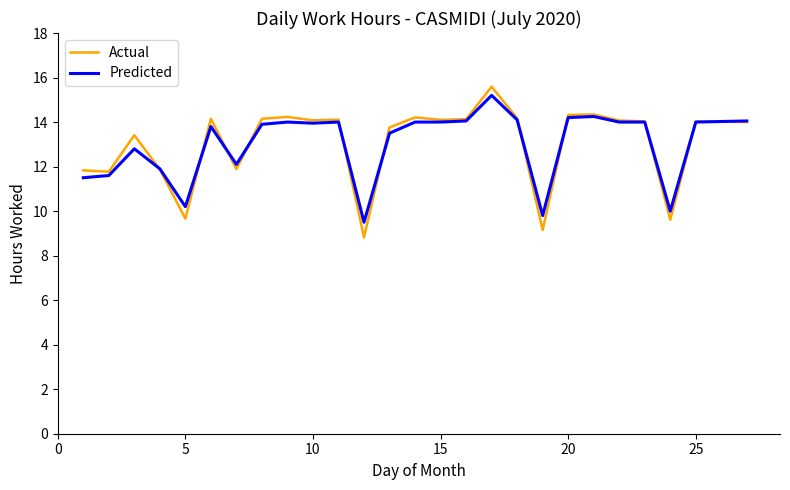

What is the smallest value displayed?

8.8